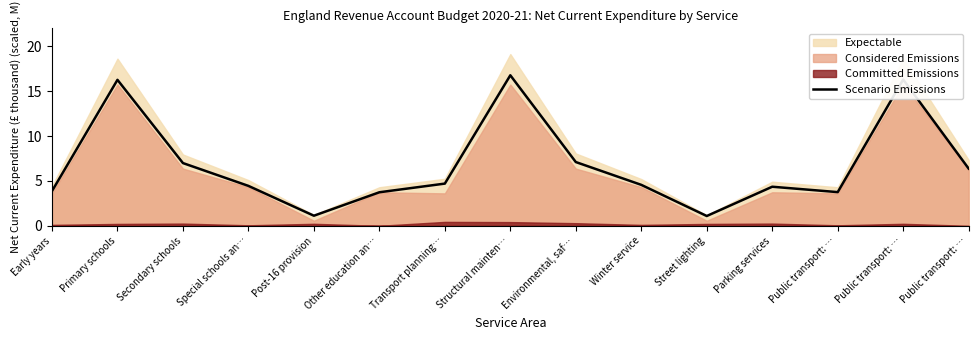

Does the chart have visible grid lines?

No